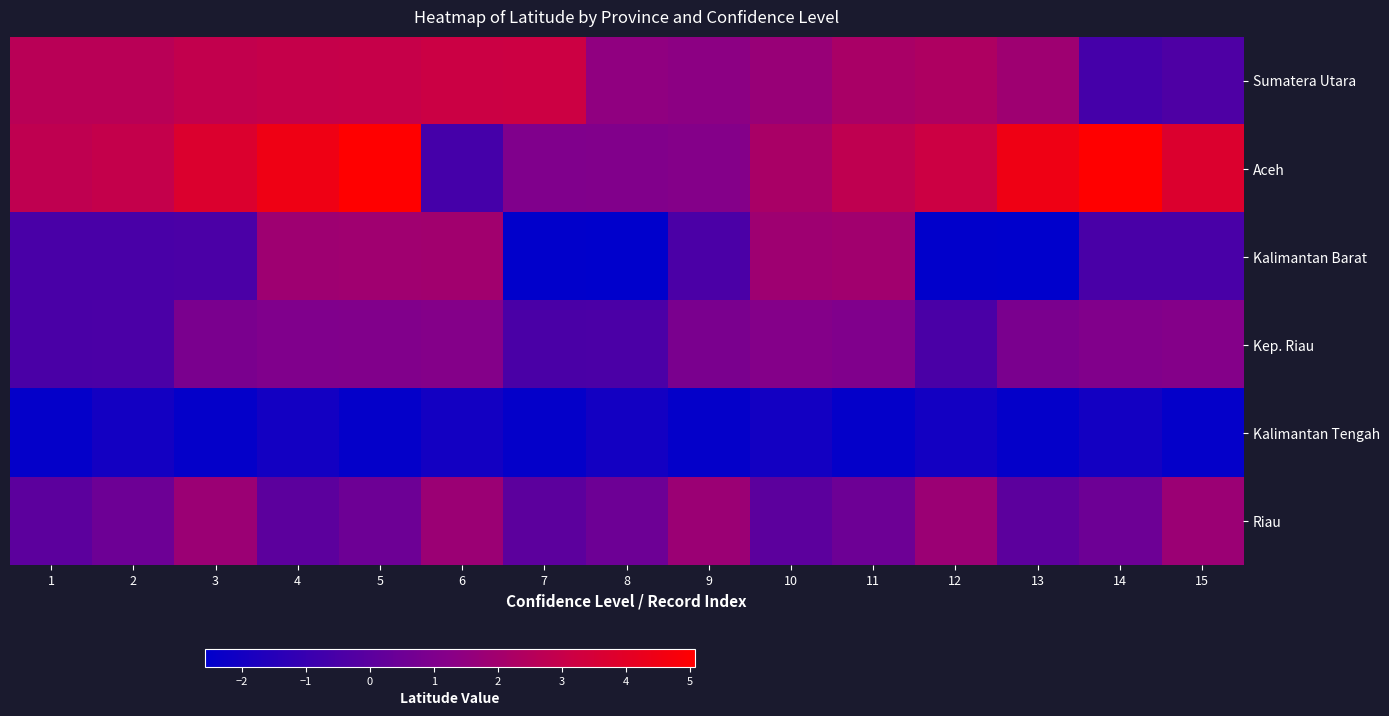

Which label corresponds to the largest value in the chart?

5